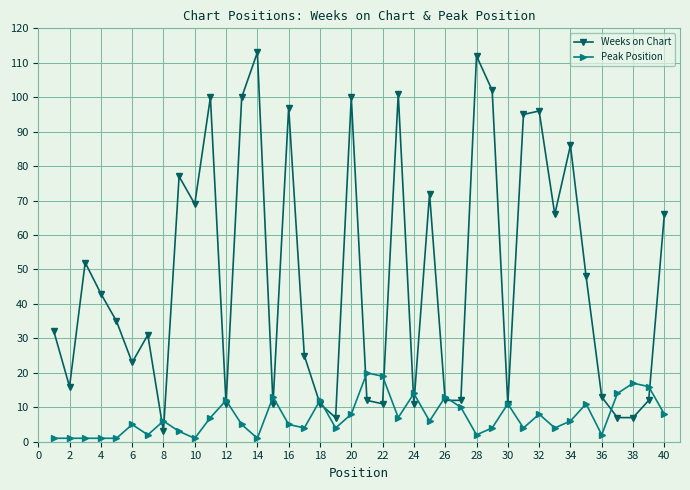

How many interior local peaks does the Weeks on Chart series have?

12